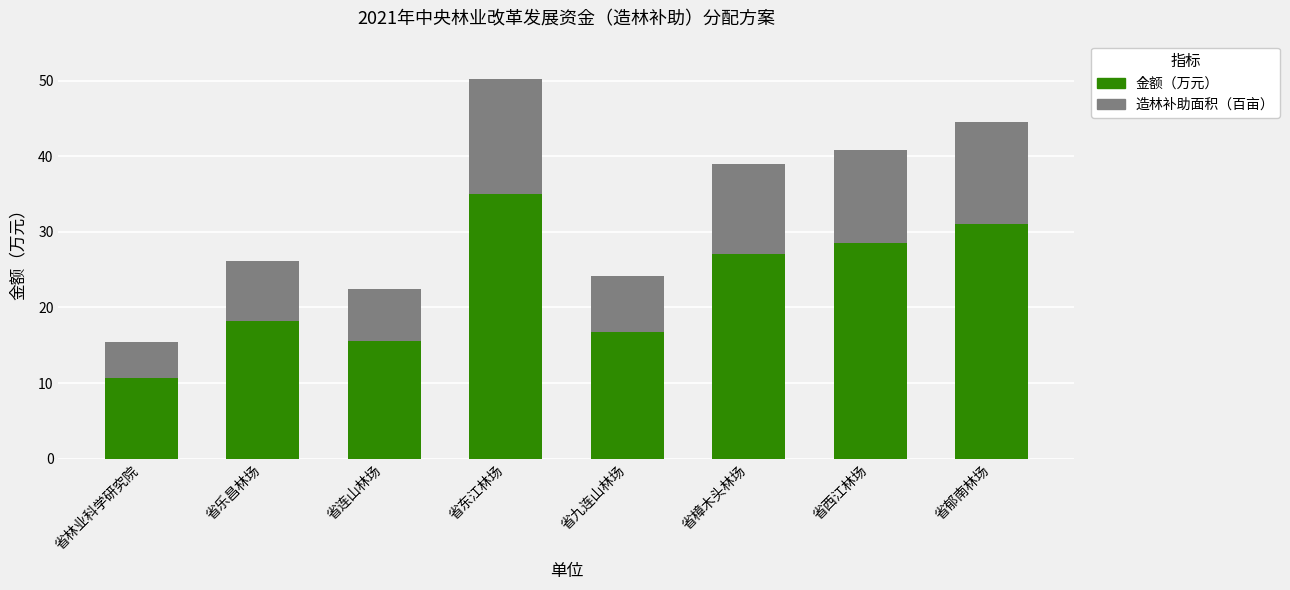

At which category is the sum across all series the highest?

省东江林场